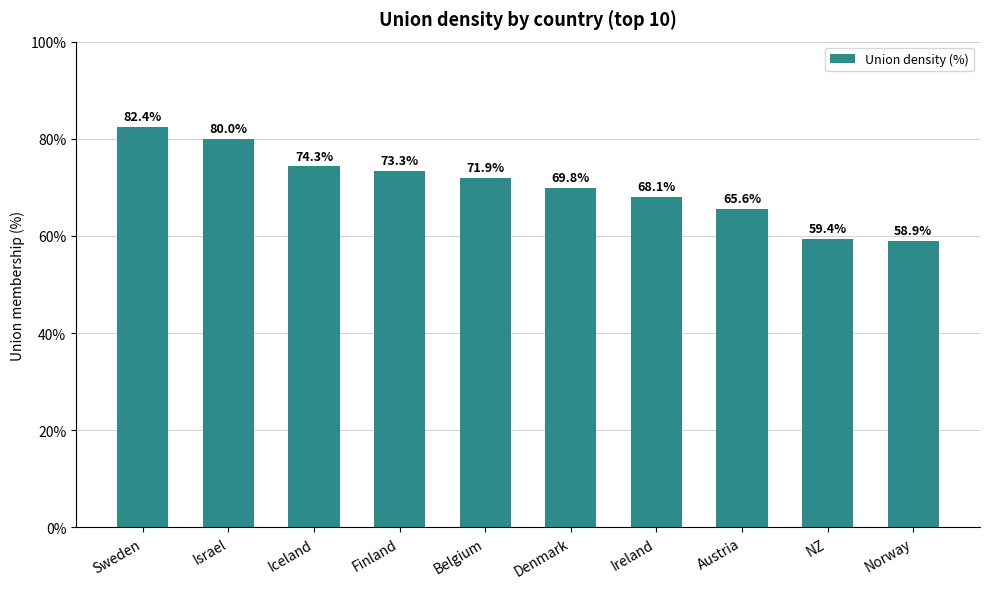

At which label is the value closest to 70?

Denmark